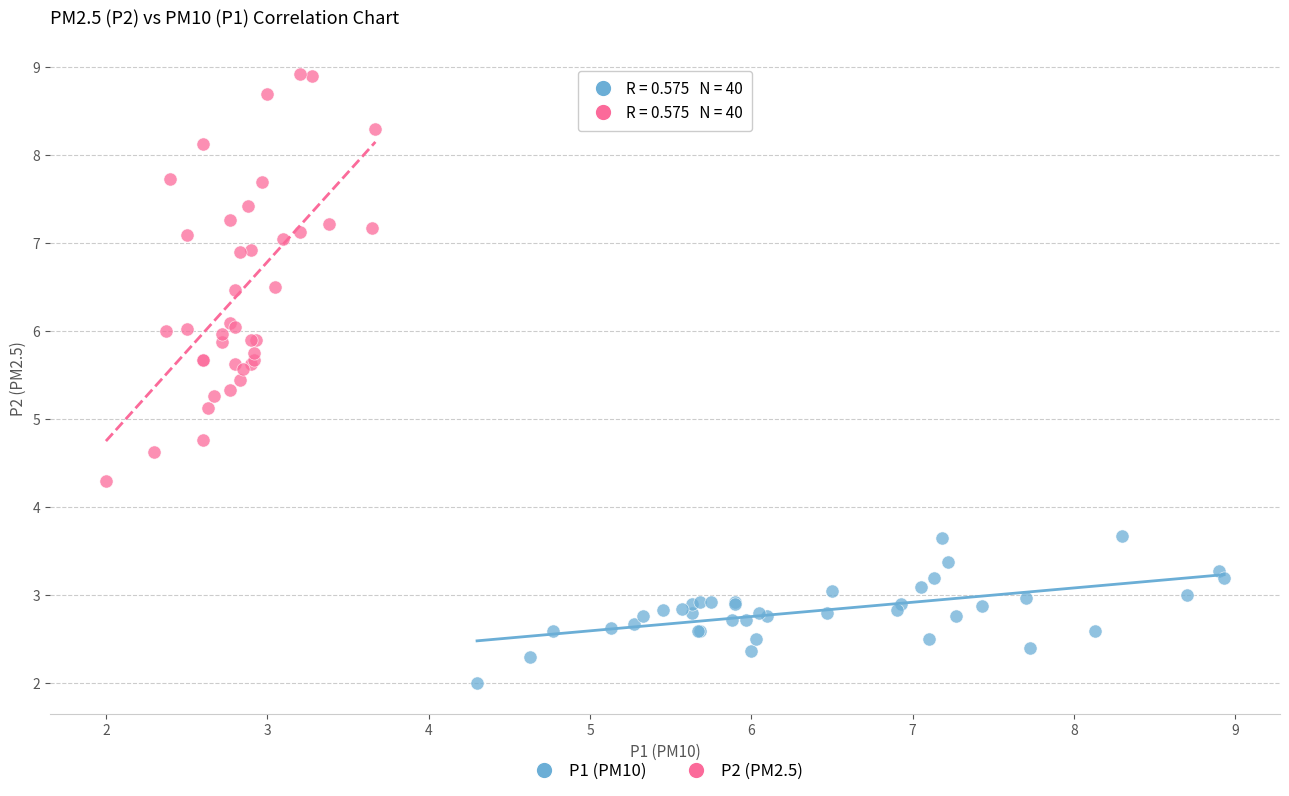

Which series contains the highest Y value?

P2 (PM2.5)